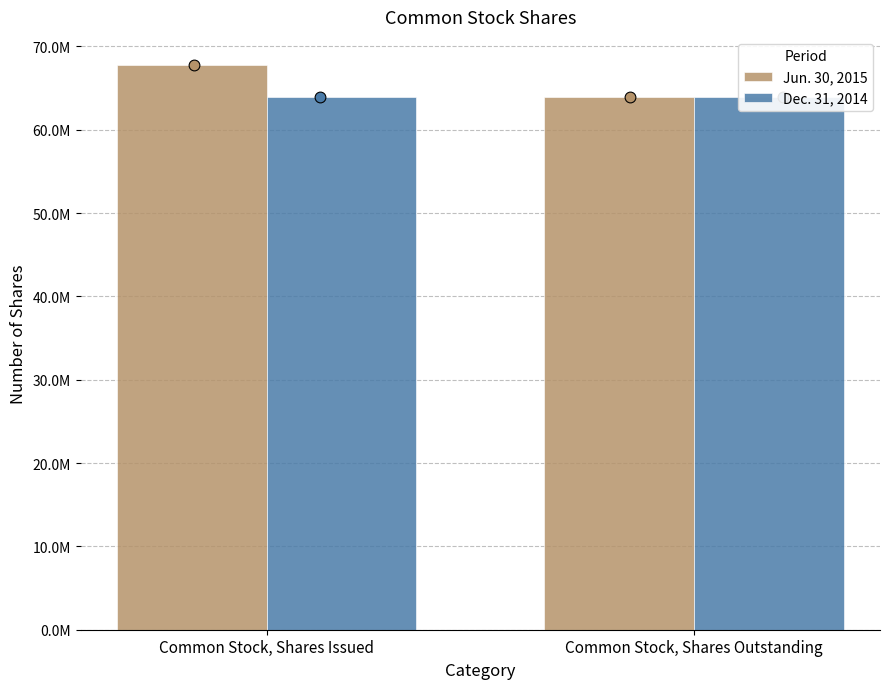

What are all the series names shown in the legend?

Jun. 30, 2015, Dec. 31, 2014